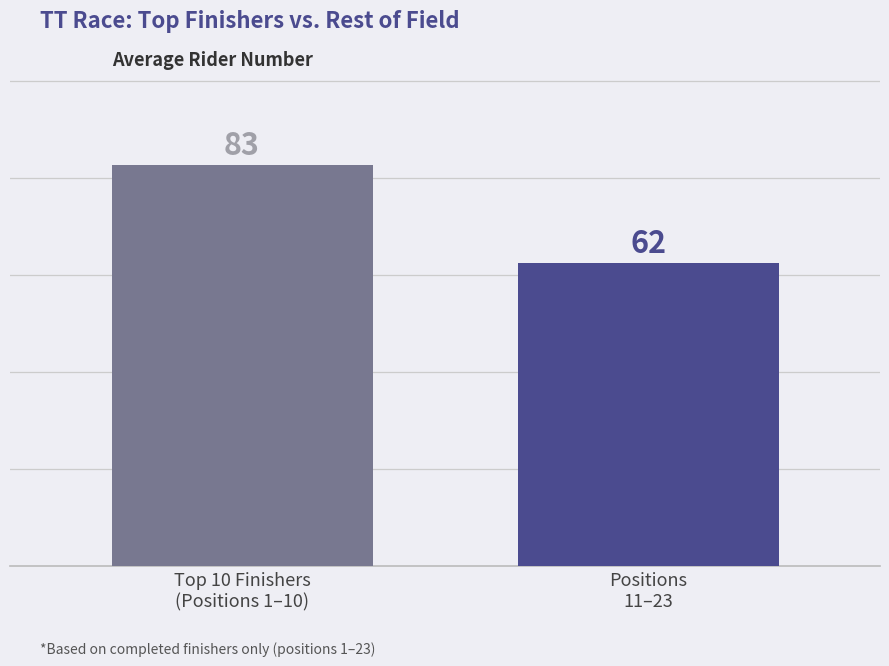

What is the maximum value shown in the chart?

82.7